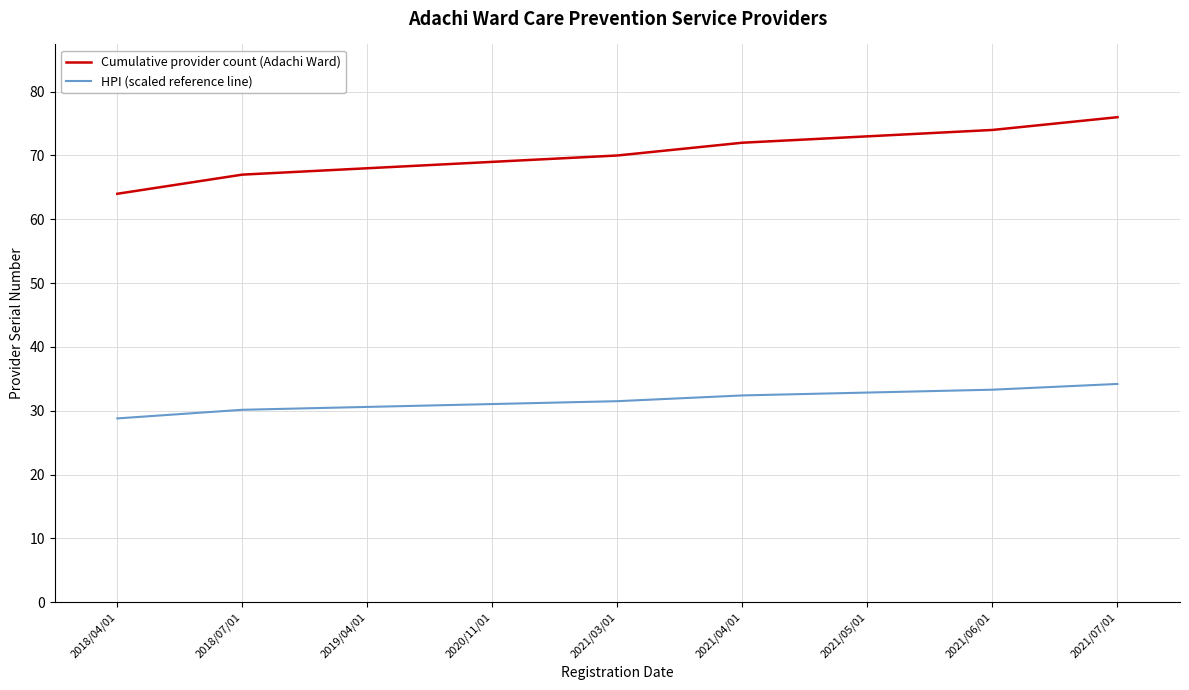

The value of Cumulative provider count (Adachi Ward) at 2021/07/01 is 100.6. True or false?

False